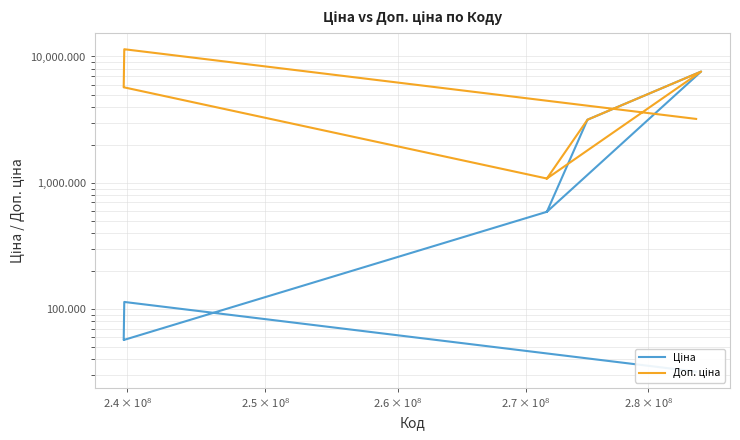

True or false: Ціна and Доп. ціна intersect in this chart.

False